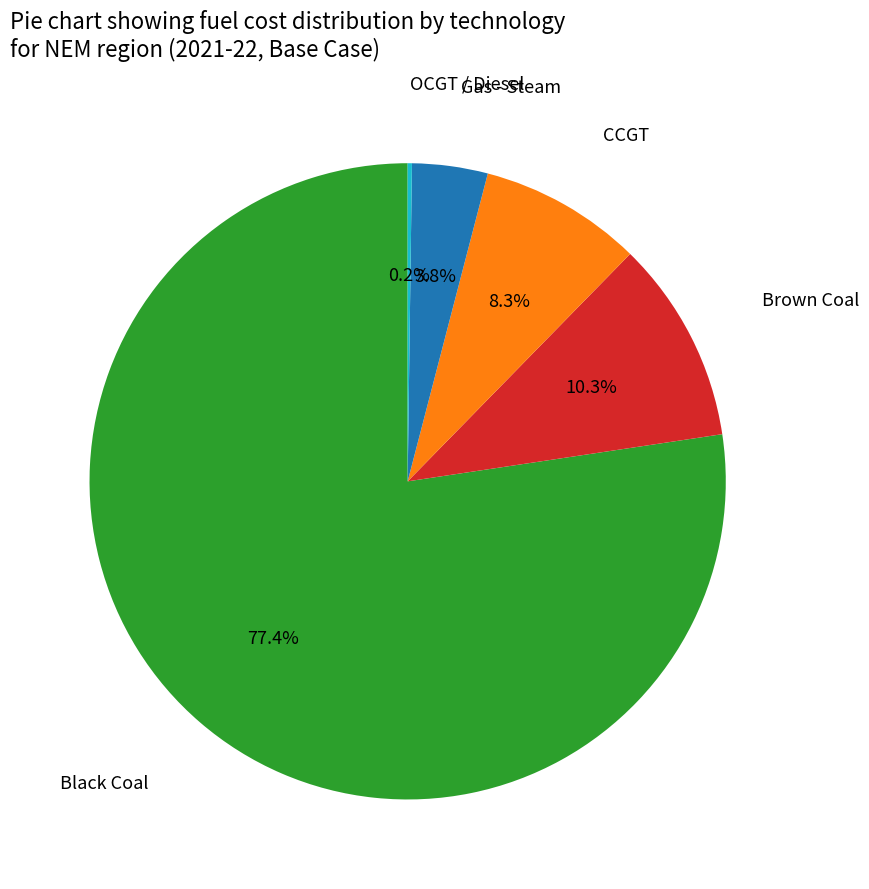

Does any single category account for the majority?

Yes